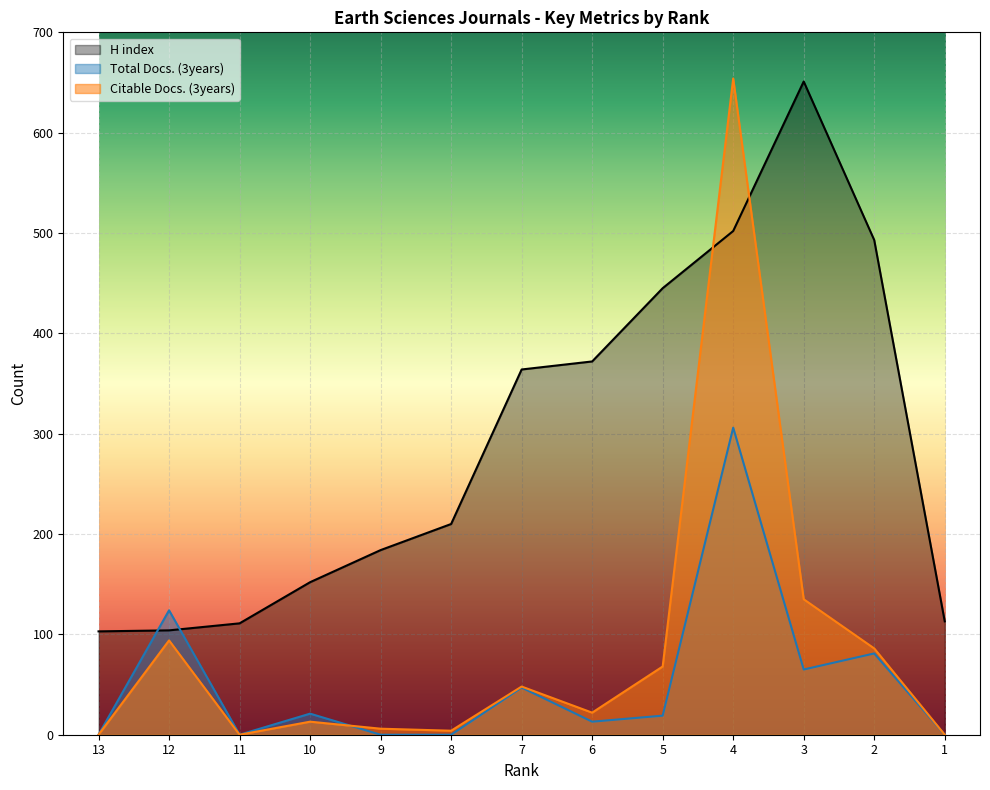

What is the difference between the maximum and second lowest values in the Total Docs. (3years) series?

306